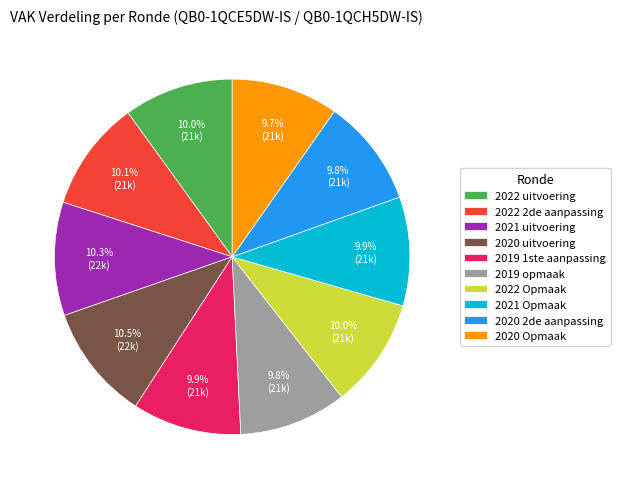

Is 2020 uitvoering the majority of the pie?

No